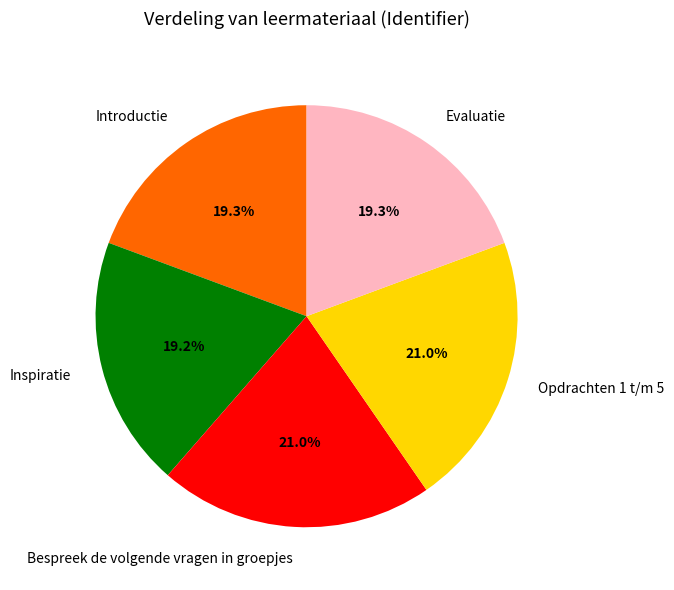

How many slices are in this pie chart?

5